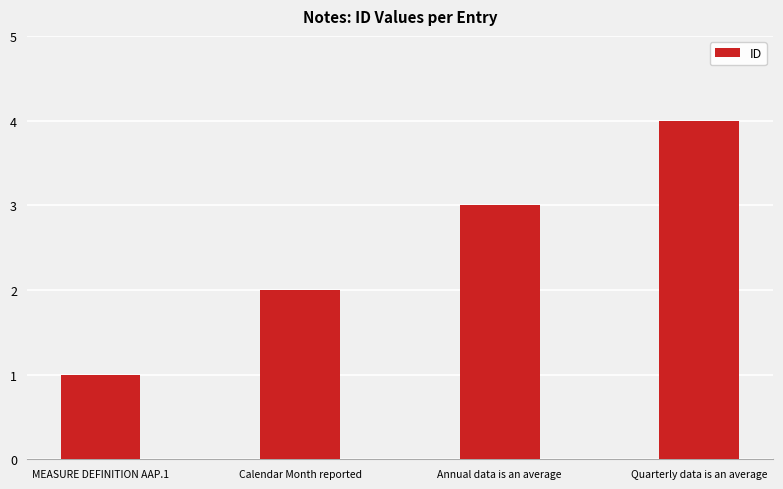

What position from the left is Calendar Month reported?

2